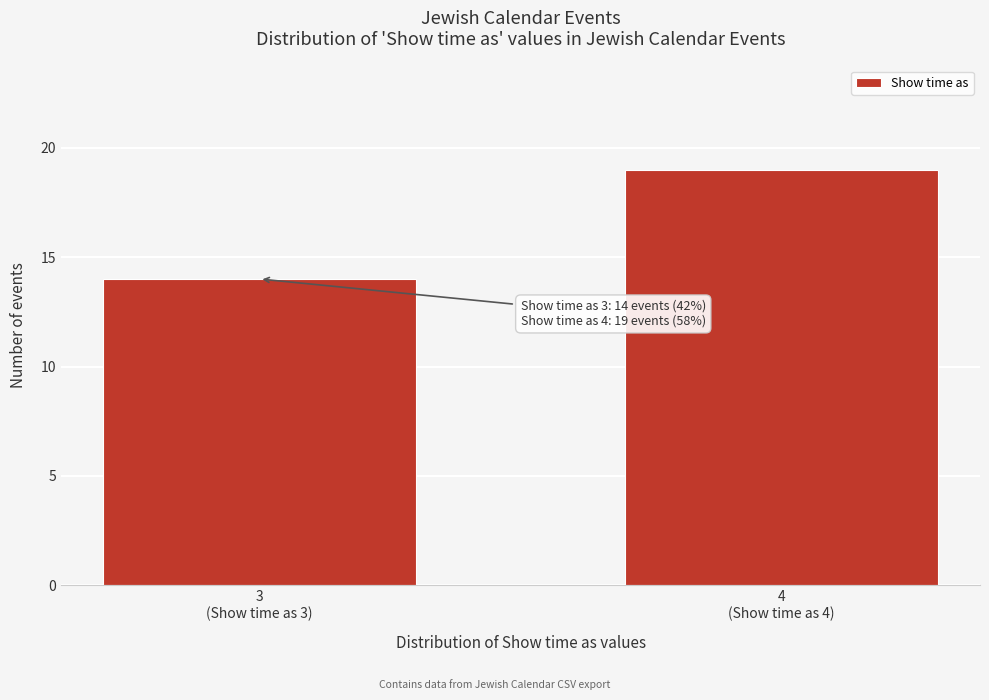

Reading left to right, what are all the values shown in this chart?

14	19